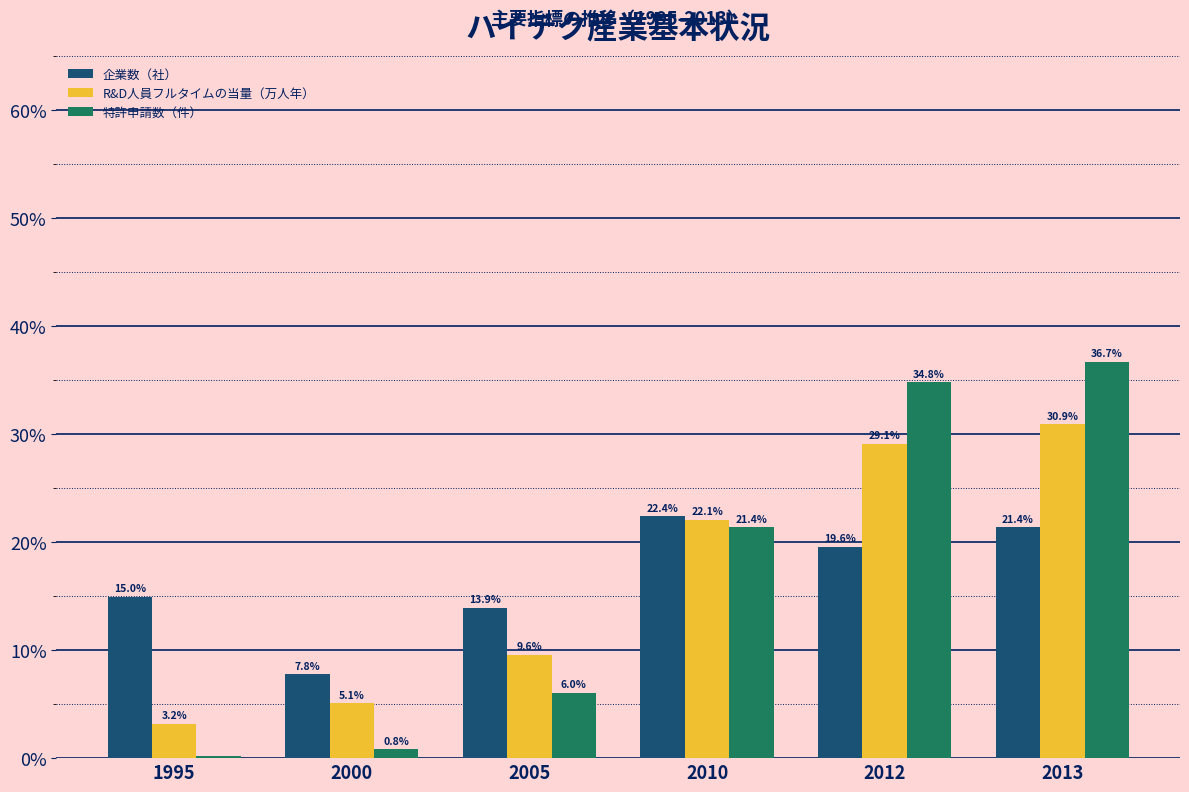

What is the value of the 企業数（社） bar at the 6th from the left?

21.4